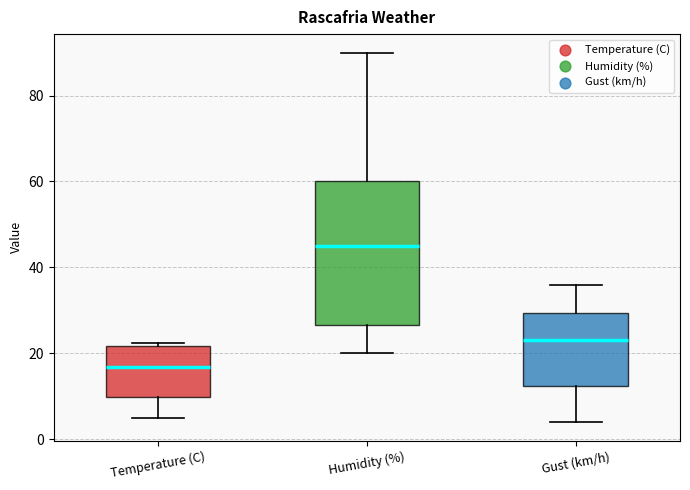

Which box is the tallest, from its lower edge to its upper edge?

Humidity (%)